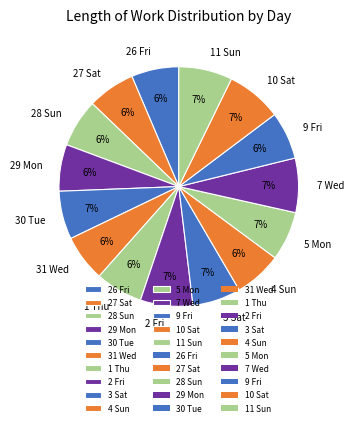

To the nearest percent, what is the difference between the 2 Fri and 31 Wed slice percentages?

1%